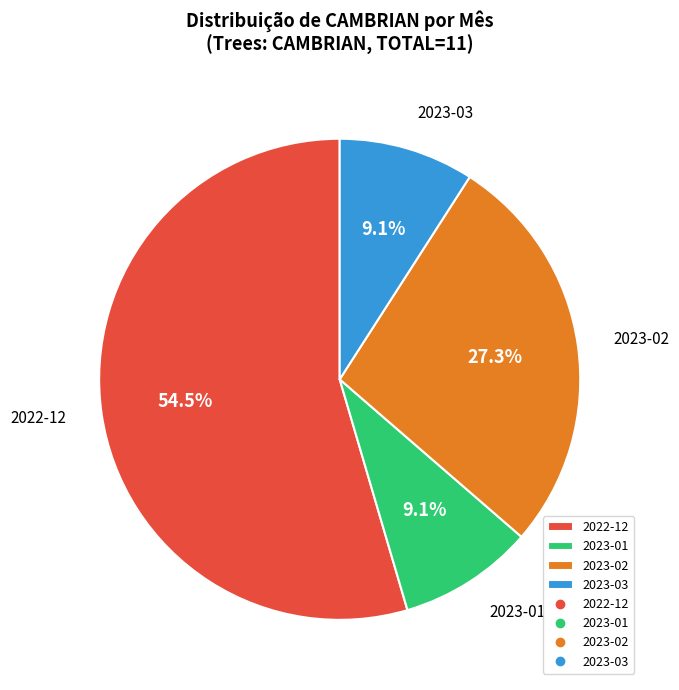

What percentage is NOT represented by 2023-03?

90.9%